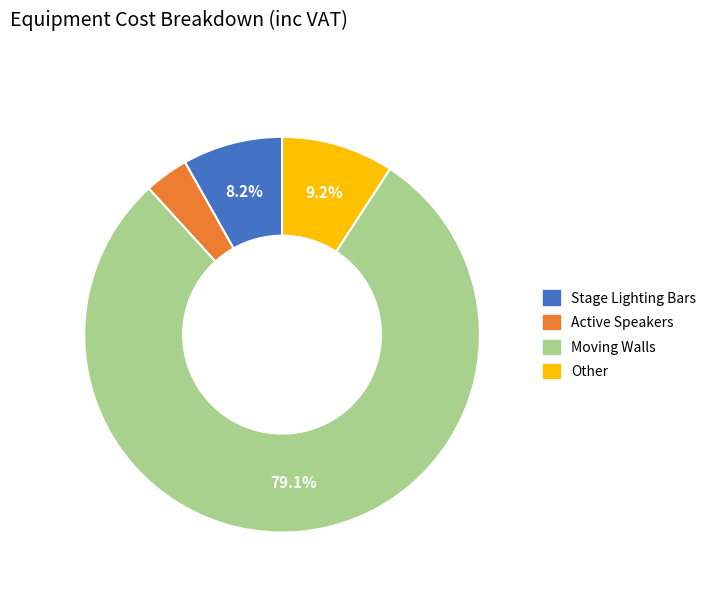

Is there a majority slice in this chart?

Yes